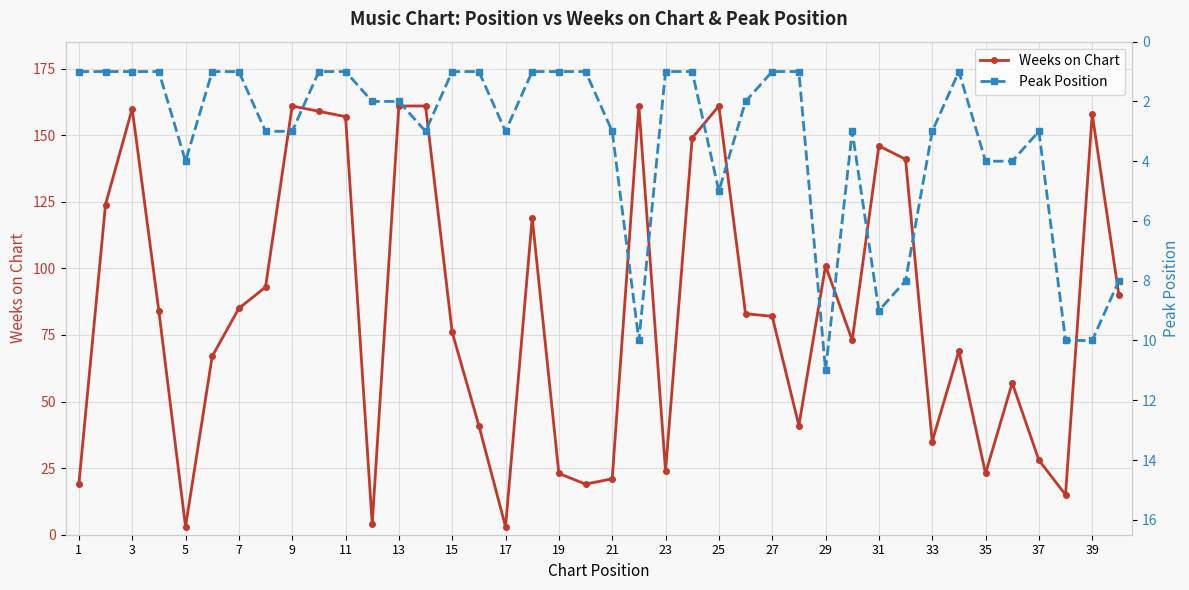

The value of Weeks on Chart at 33 is 35. True or false?

True